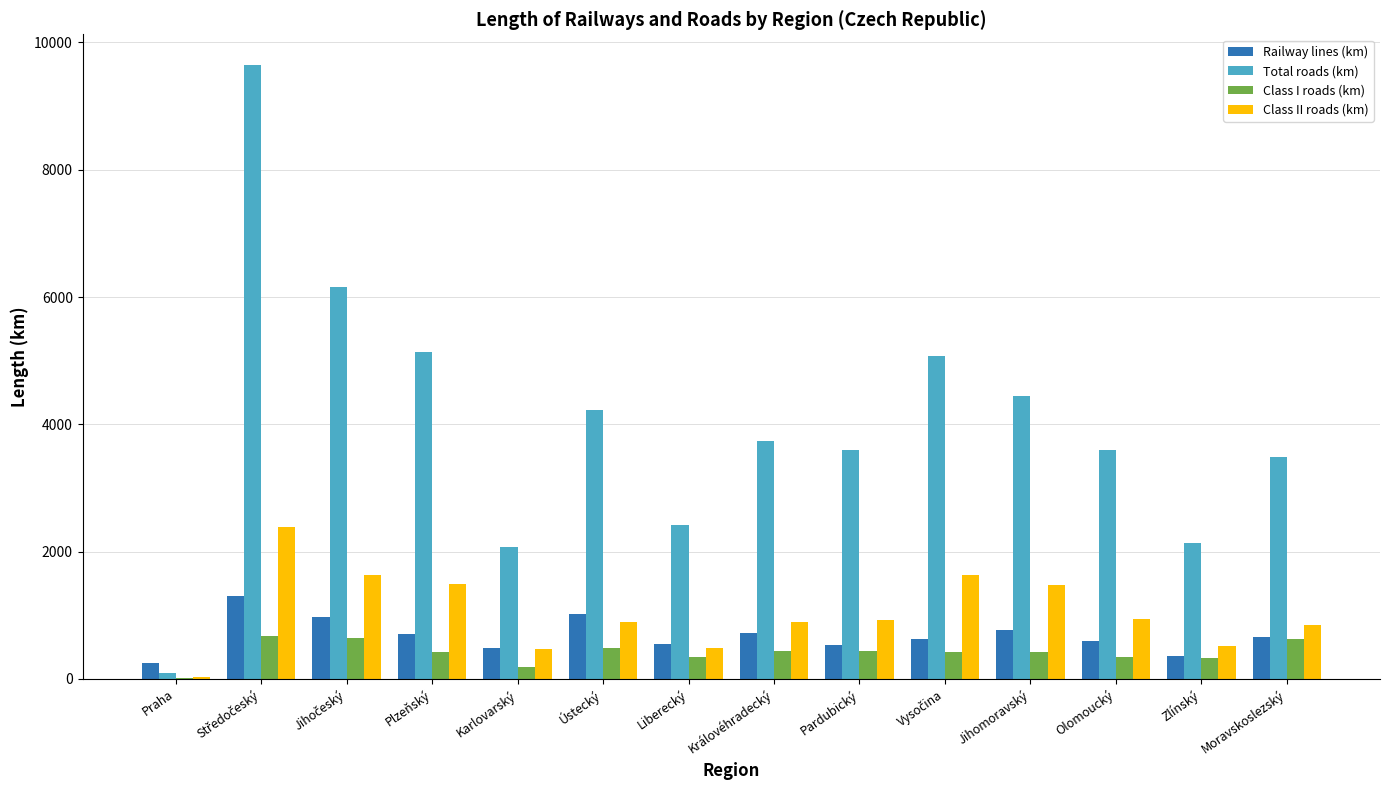

What is the maximum value for Total roads (km)?

9646.7